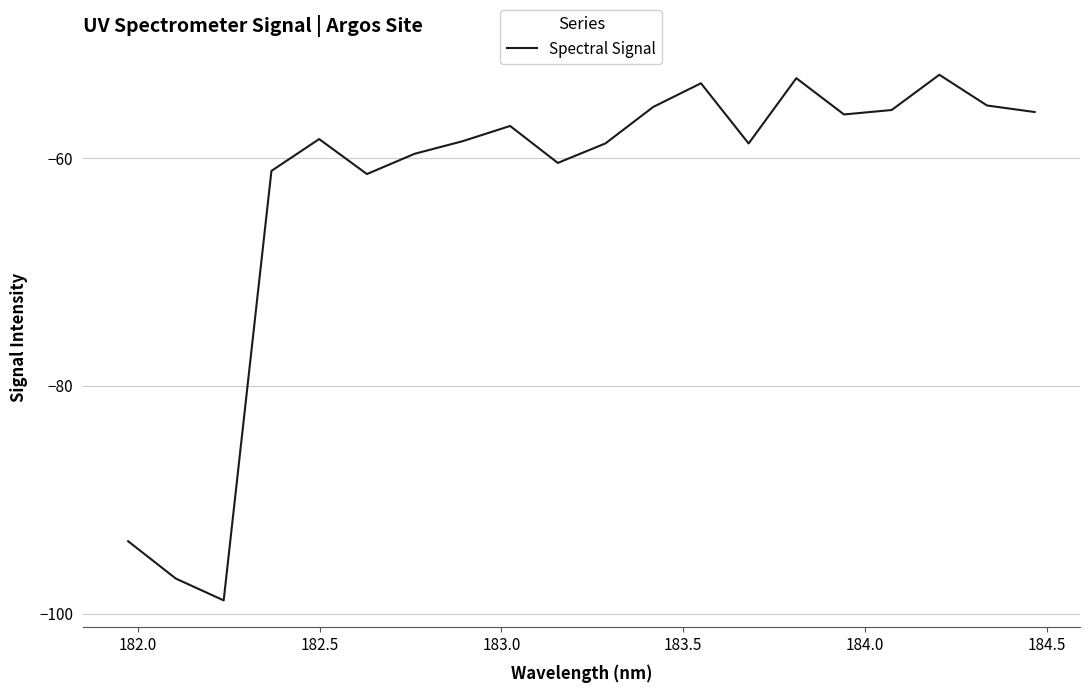

What is the greatest value displayed?

-52.7